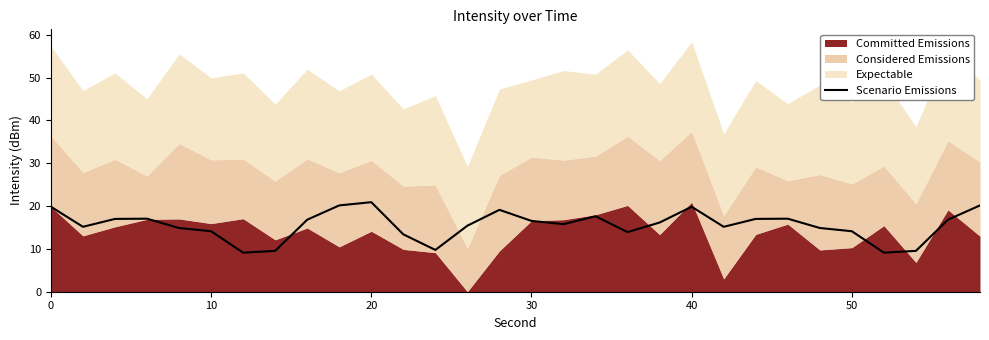

Does the chart have visible grid lines?

No